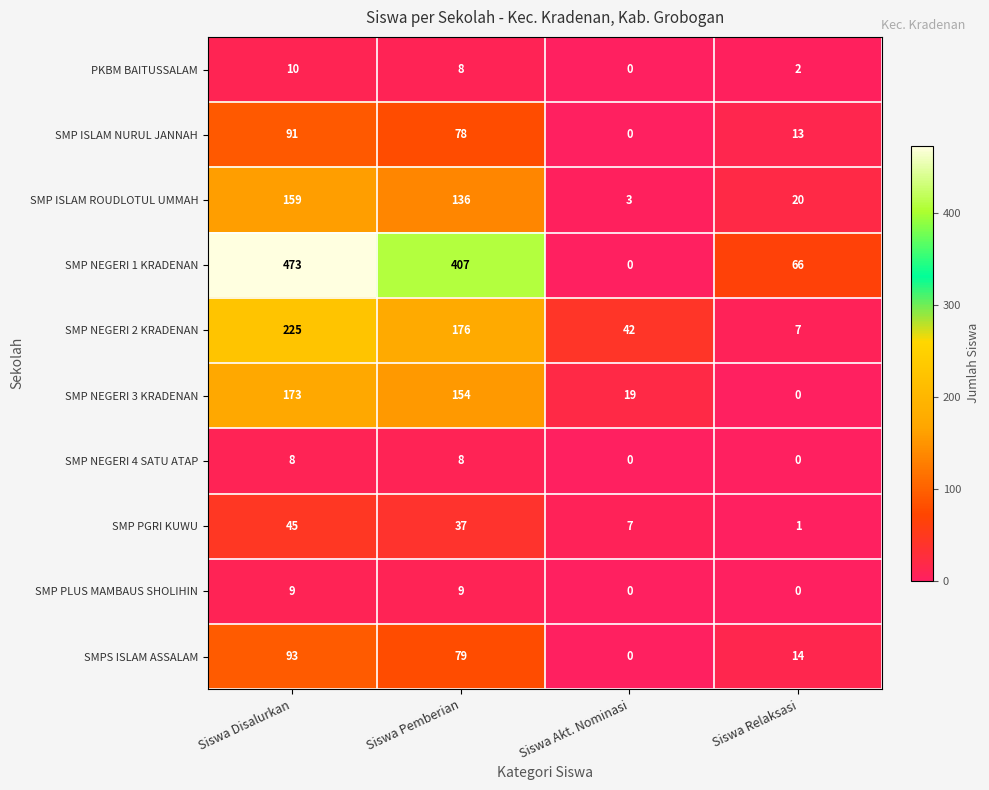

At how many categories does at least one series exceed 425?

1